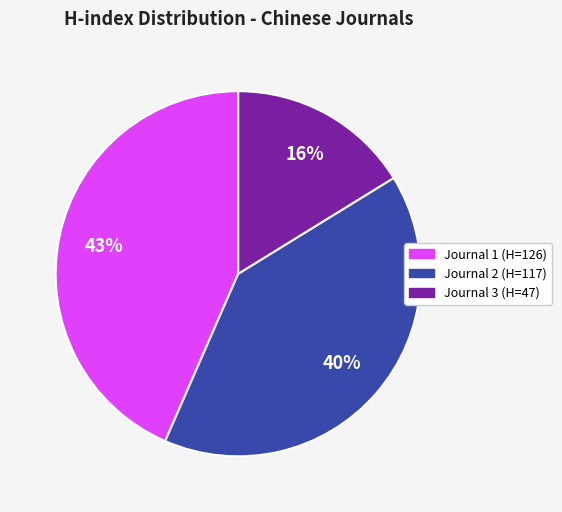

To the nearest percent, what is the difference between the largest and smallest slice percentages?

27%